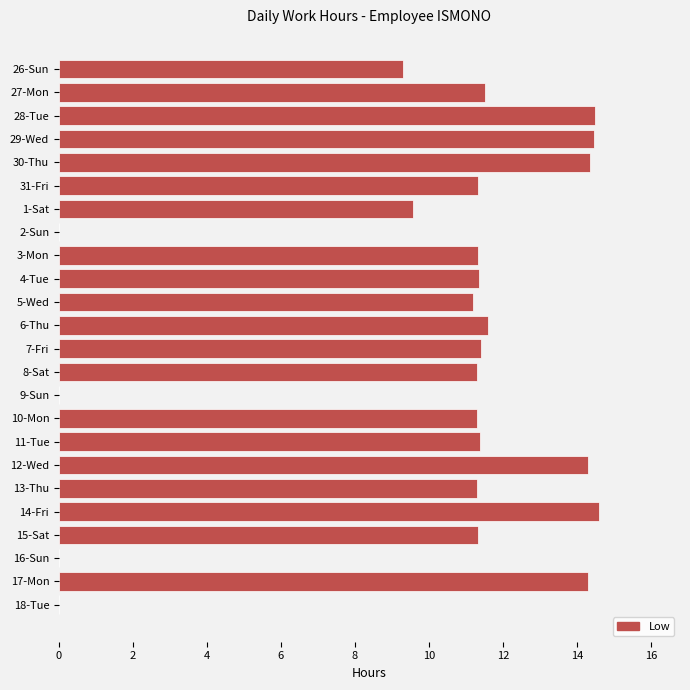

The chart shows a value of 8.3 at 18-Tue. True or false?

False